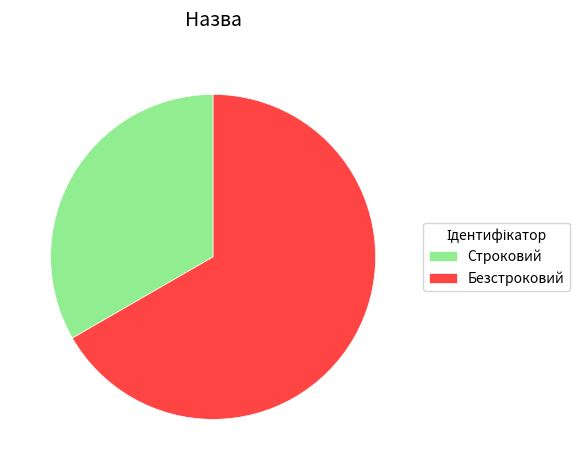

Rank the categories by value from lowest to highest.

Строковий, Безстроковий